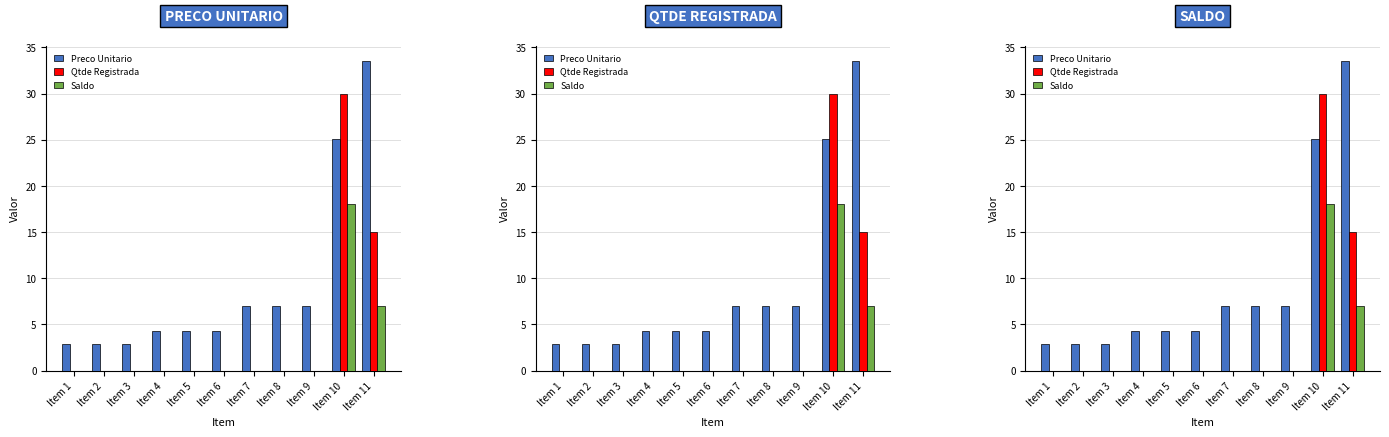

What is the difference between the maximum and minimum values in the Saldo series?

18.0